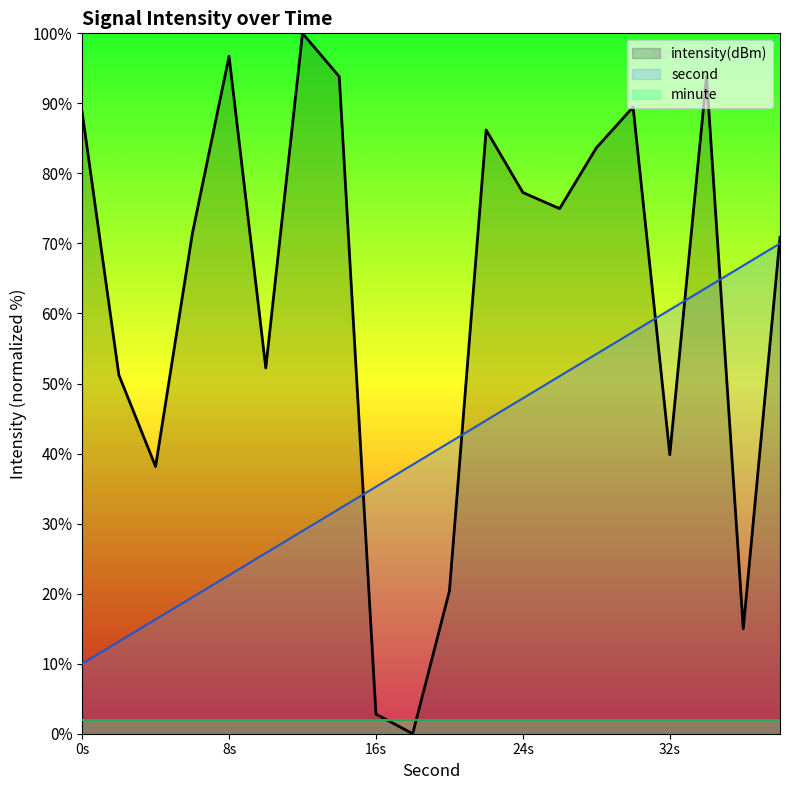

What is the spread (max minus min) of values at 22?

41.5